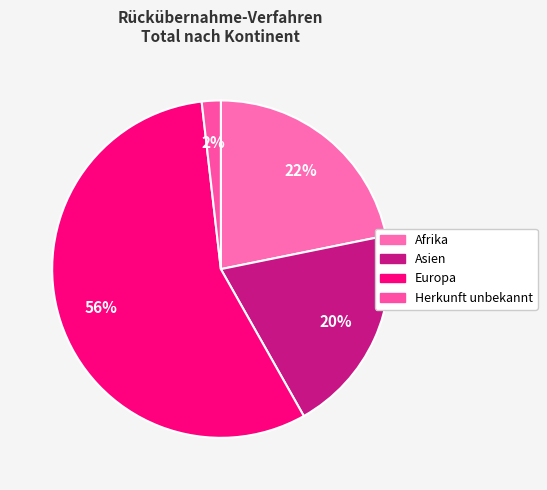

Does any single category account for the majority?

Yes